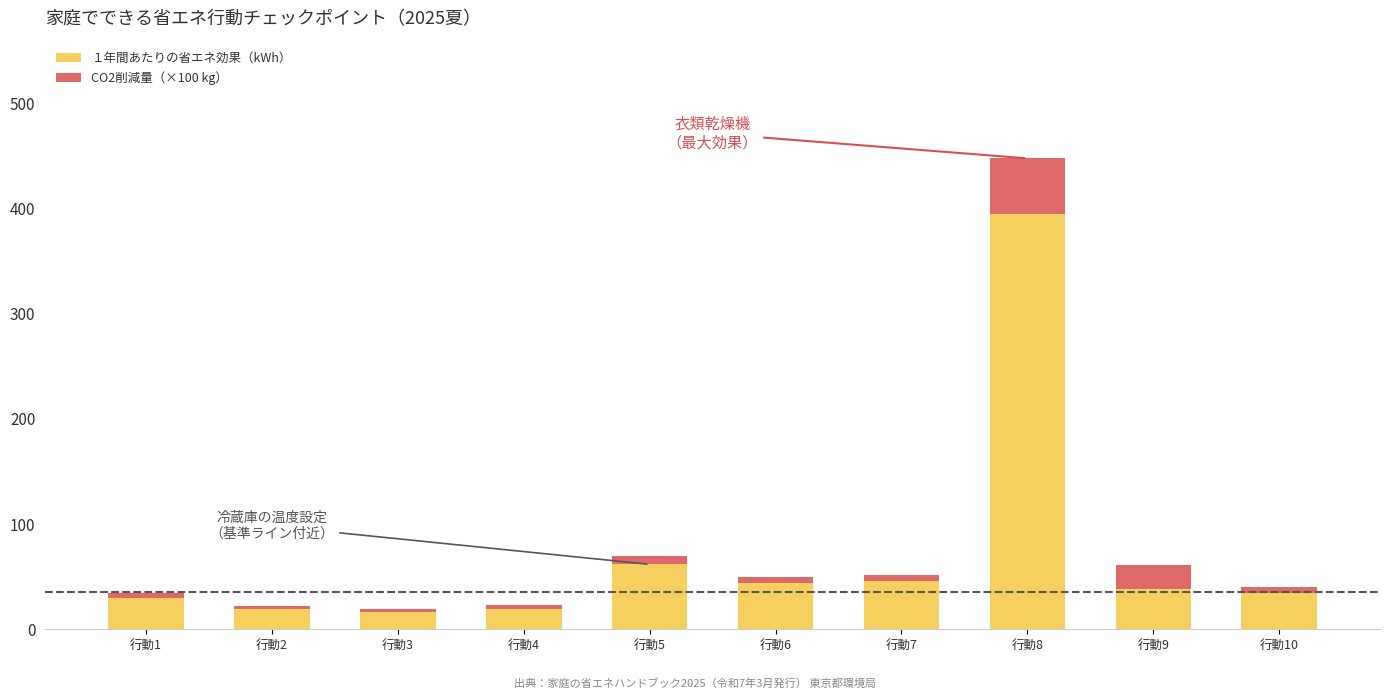

What is the lowest value of the １年間あたりの省エネ効果（kWh） series?

16.8